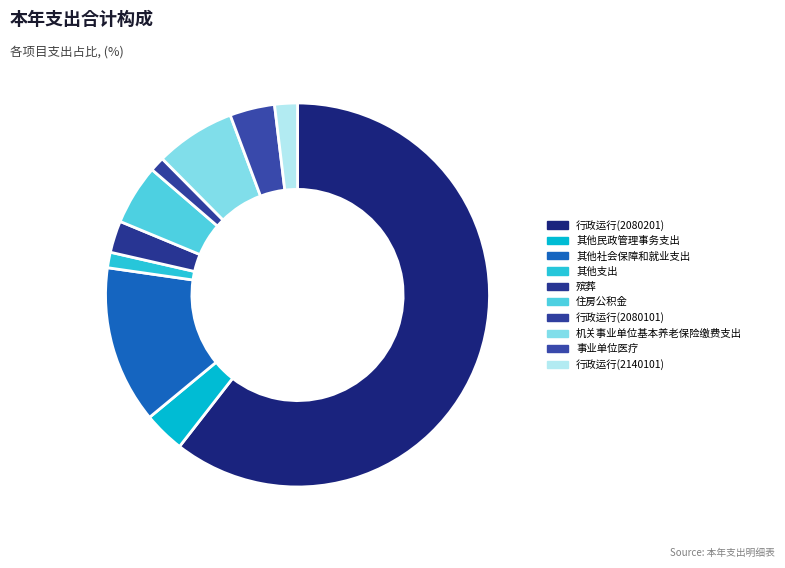

How many slices are in this pie chart?

10